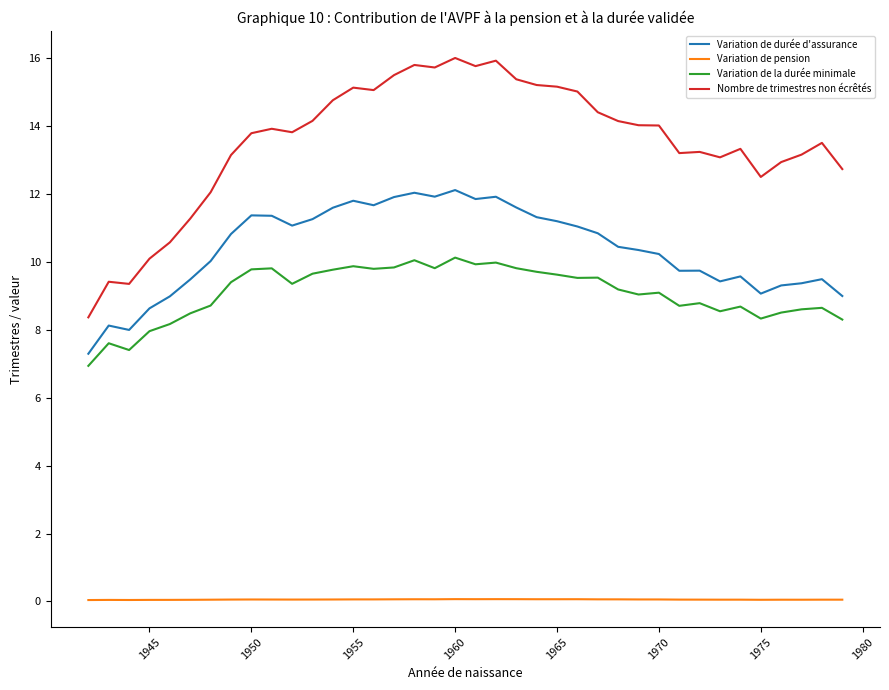

Which series has the widest spread of values?

Nombre de trimestres non écrêtés